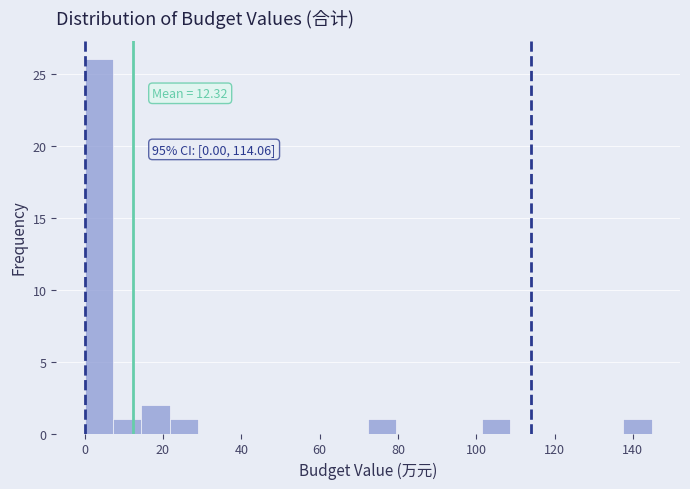

Around what value on the x-axis is the tallest bar? Give the approximate position of its centre, as read against the axis.

4